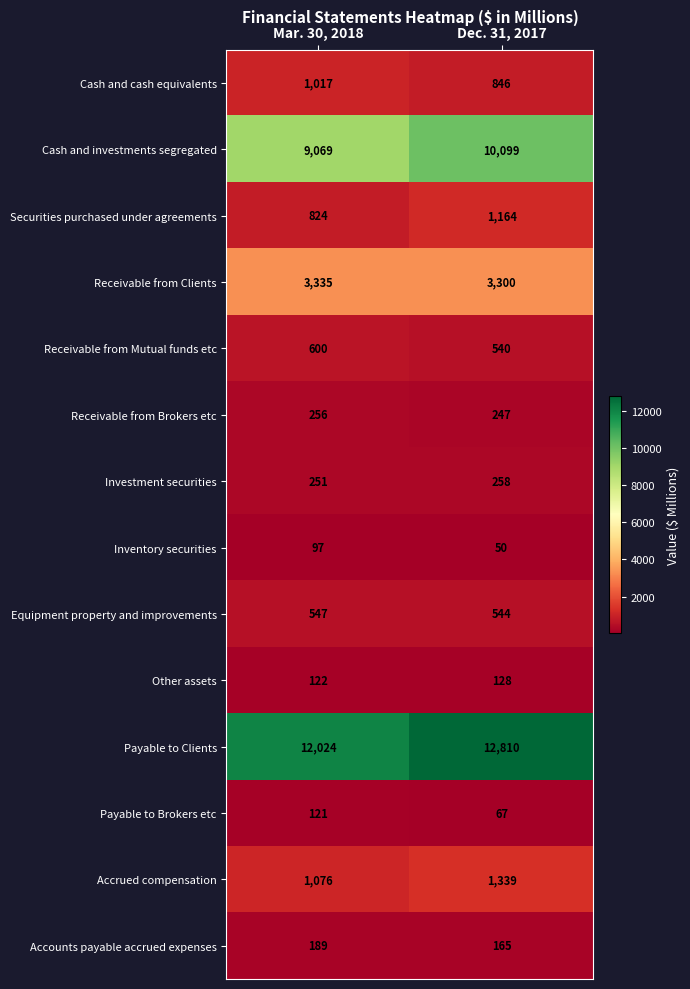

What is the approximate value of Other assets at Dec. 31, 2017?

128